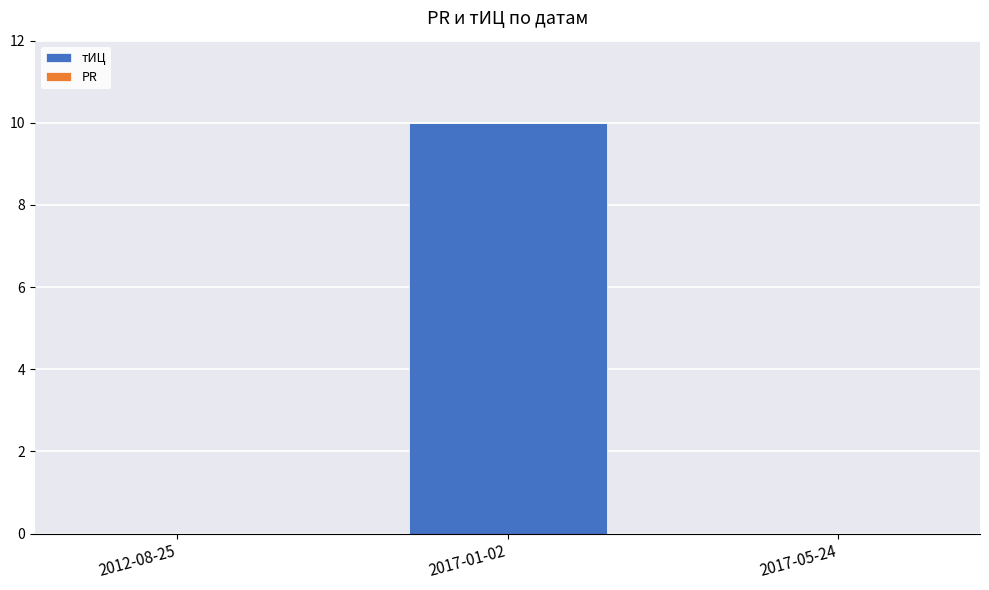

What is the sum of all values?

10